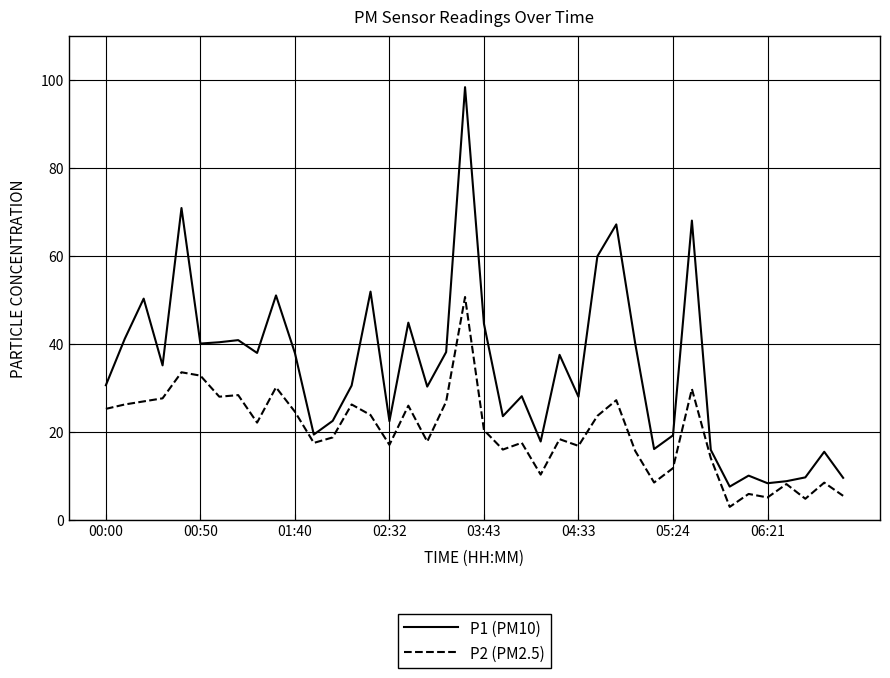

How many lines are shown in the chart?

2